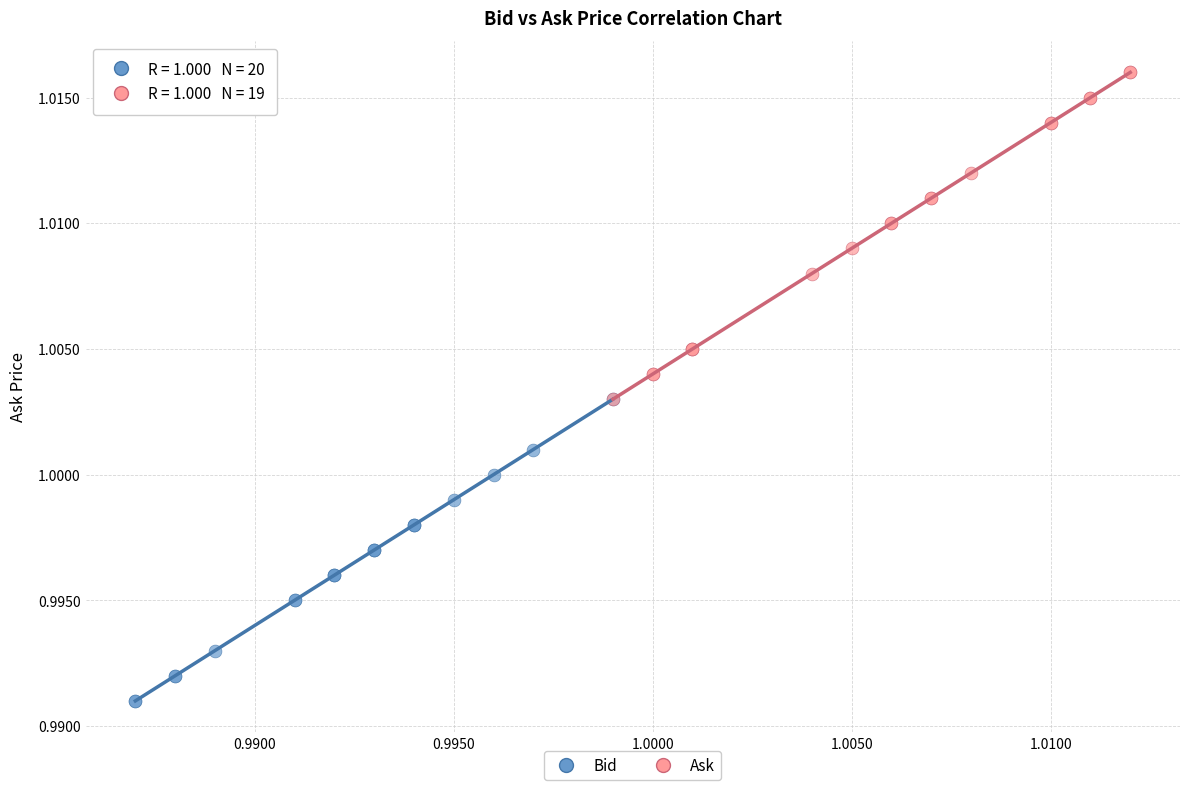

Which series has the widest spread of Y values?

Ask